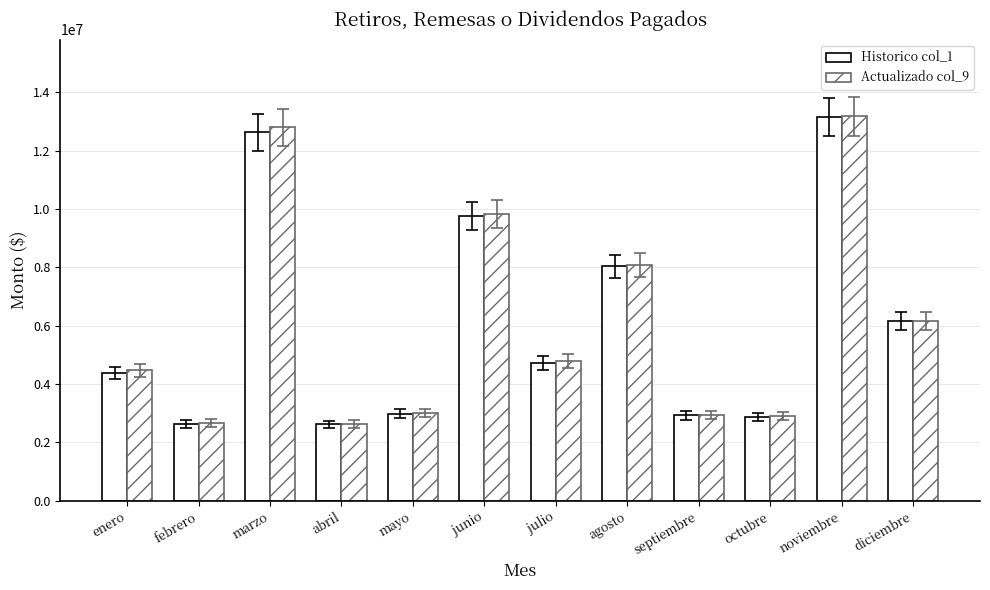

Reading left to right, list all the values displayed in this chart.

Historico col_1: 4375040.2	2633183.8	12633196.9	2611970.2	2985138.7	9761440.8	4726622.5	8030569.4	2922256.3	2877283.5	13158420.3	6160948.2
Actualizado col_9: 4466916.0	2675314.8	12797428.5	2635477.9	3006034.6	9820009.5	4773888.7	8086783.4	2936867.6	2897424.5	13171578.7	6160948.2